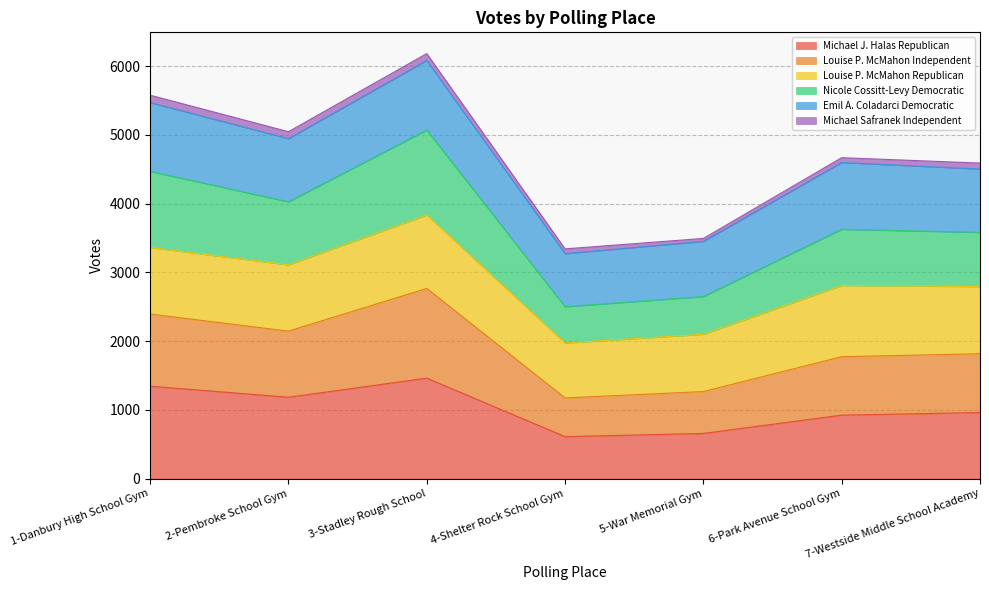

What is the approximate value of Michael J. Halas Republican at 5-War Memorial Gym, to the nearest 100?

700